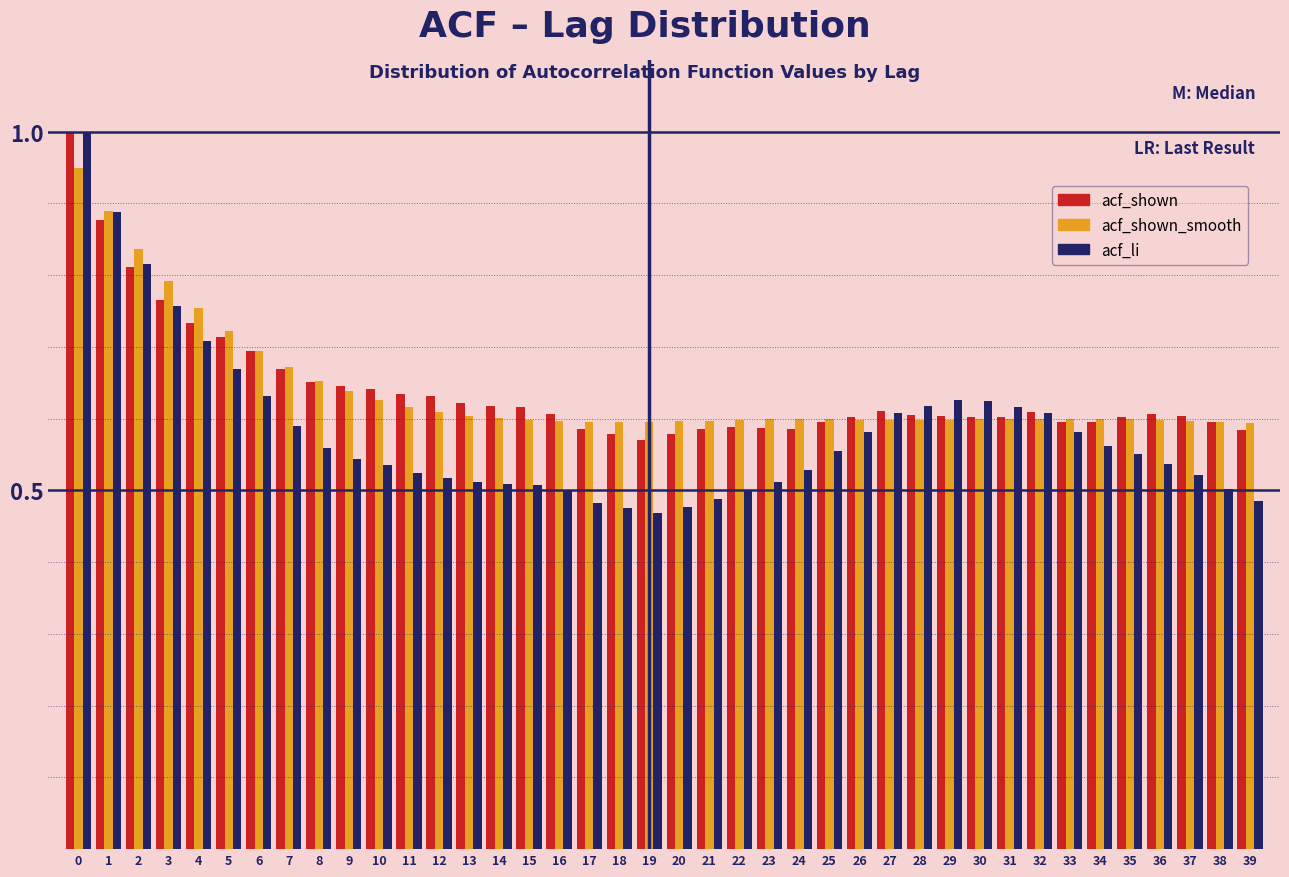

True or false: acf_li has a value of 0.2 at 31.

False